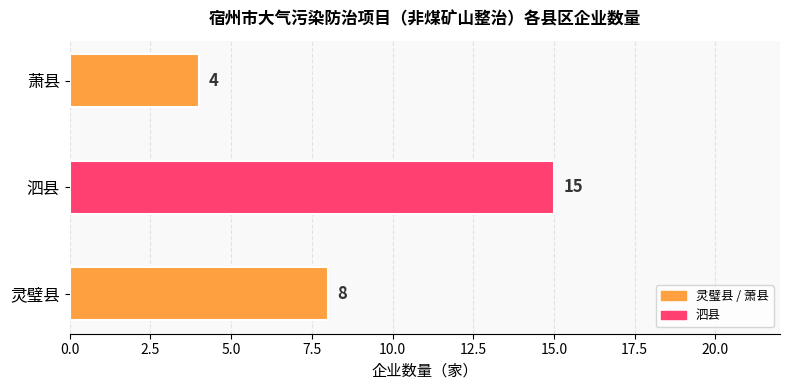

Reading bottom to top, what are all the values shown in this chart?

8	15	4